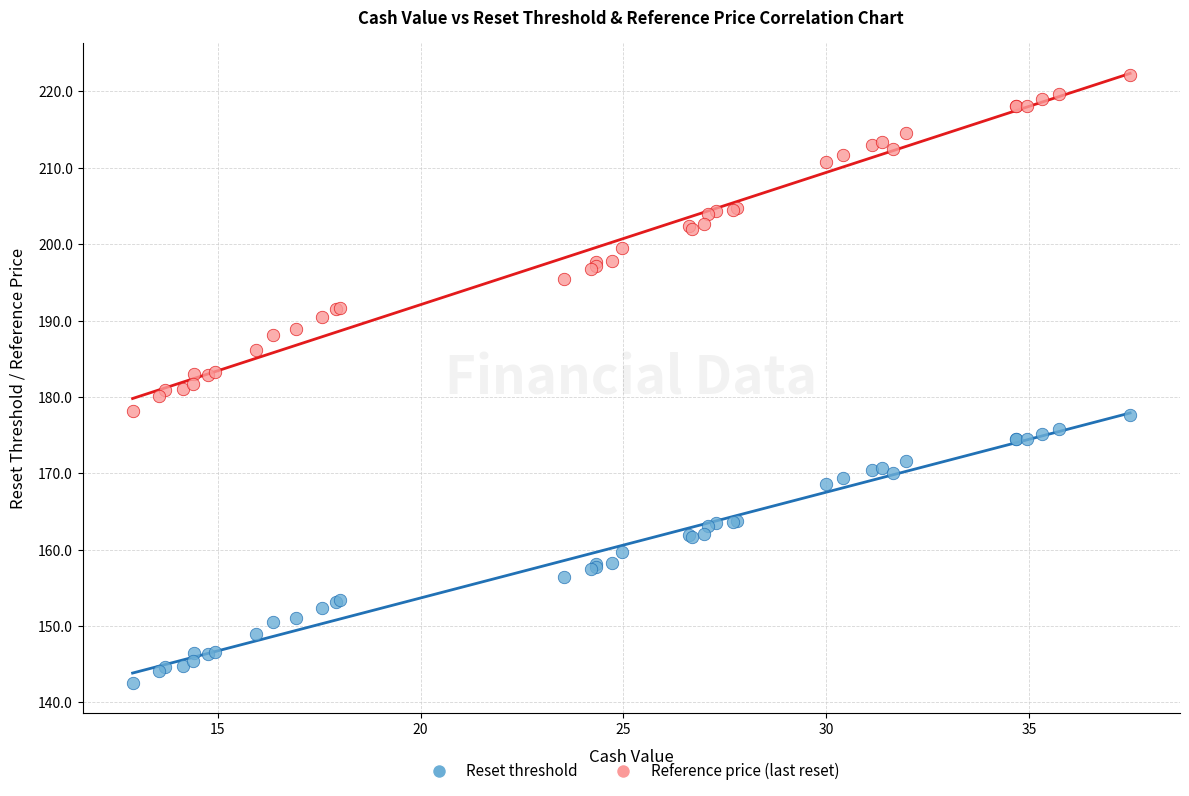

Which series contains the lowest Y value?

Reset threshold